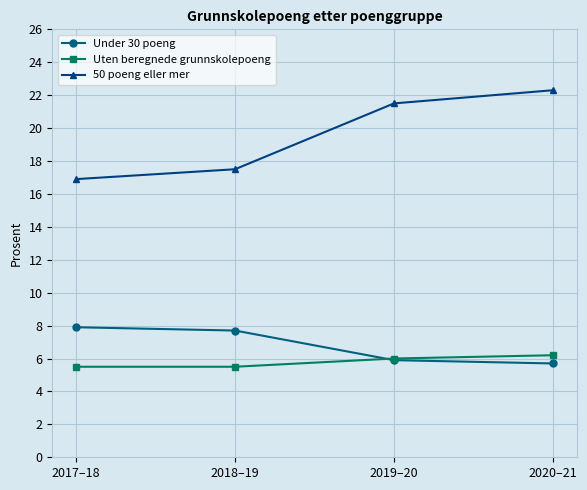

What is the spread (max minus min) of values at 2019–20?

15.6